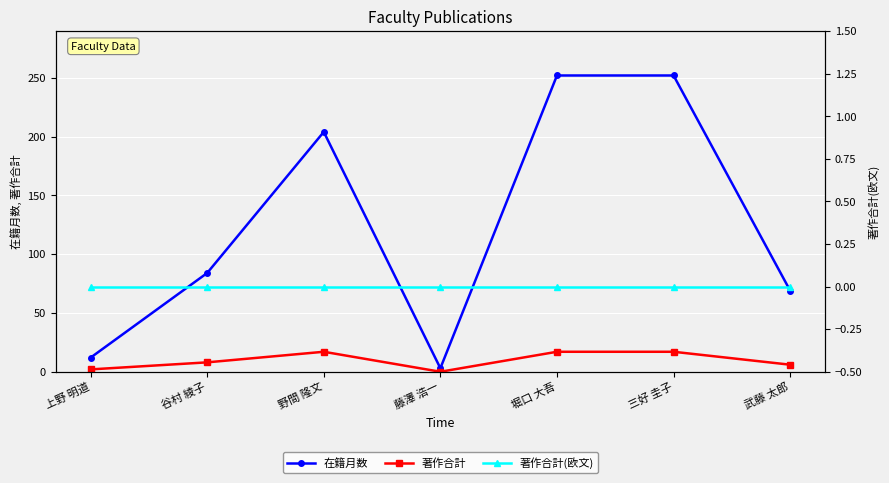

Which category has the lowest value in the 著作合計 series?

藤澤 浩一